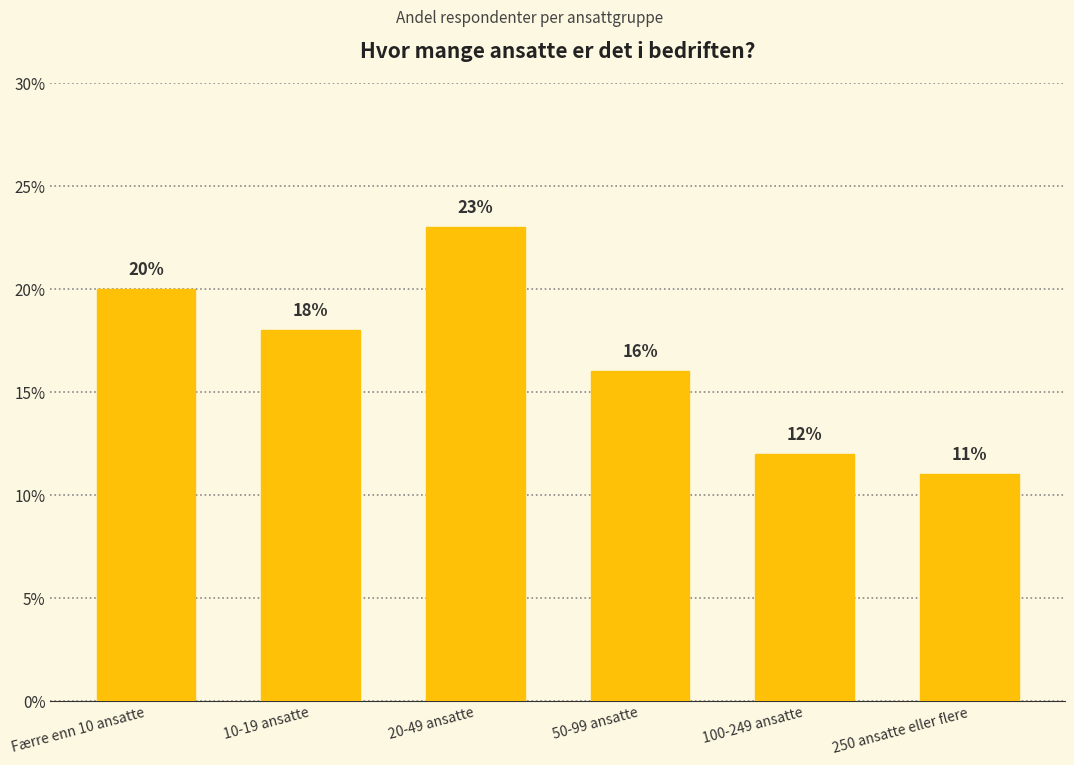

Reading right to left, what are all the values shown in this chart?

250 ansatte eller flere=11	100-249 ansatte=12	50-99 ansatte=16	20-49 ansatte=23	10-19 ansatte=18	Færre enn 10 ansatte=20